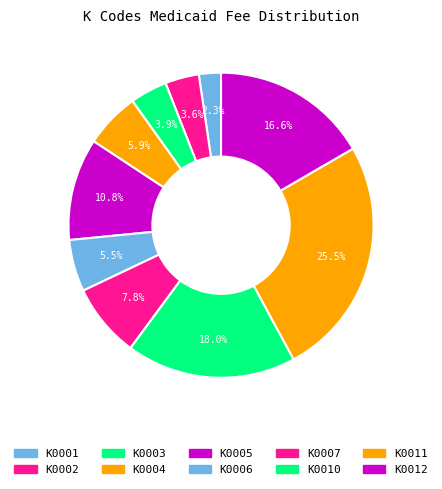

To the nearest percent, what percentage of the pie is K0007?

8%